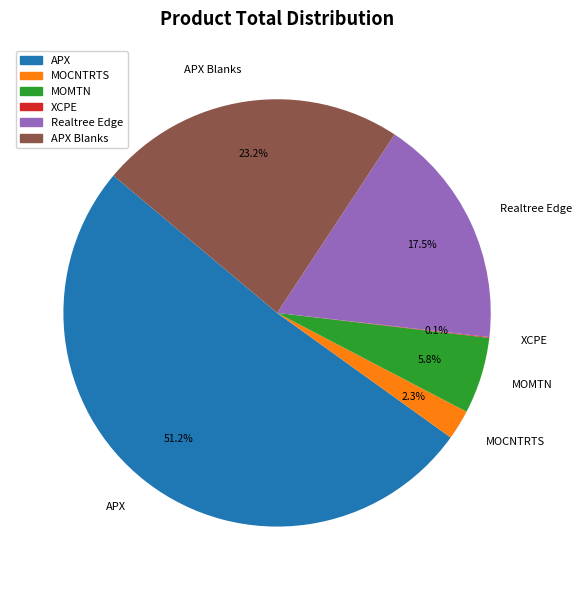

Which slice represents more than half of the pie?

APX